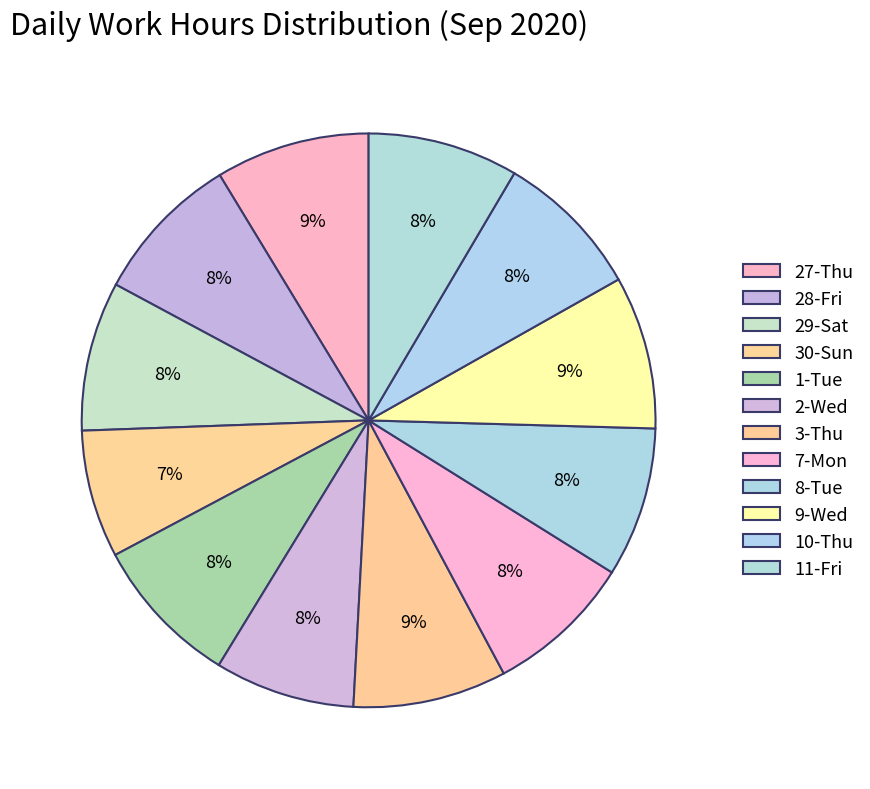

Between 11-Fri and 1-Tue, which is larger?

1-Tue